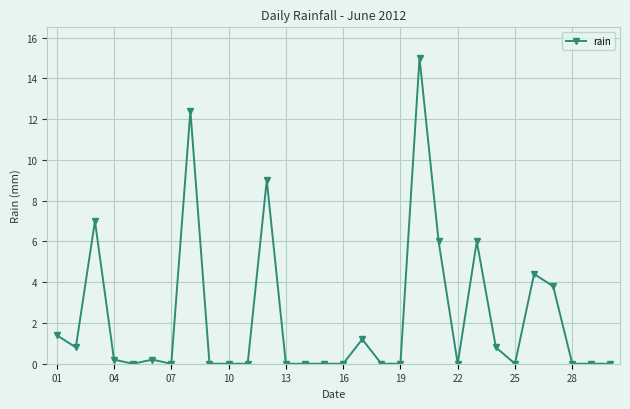

What is the maximum value shown in the chart?

15.0